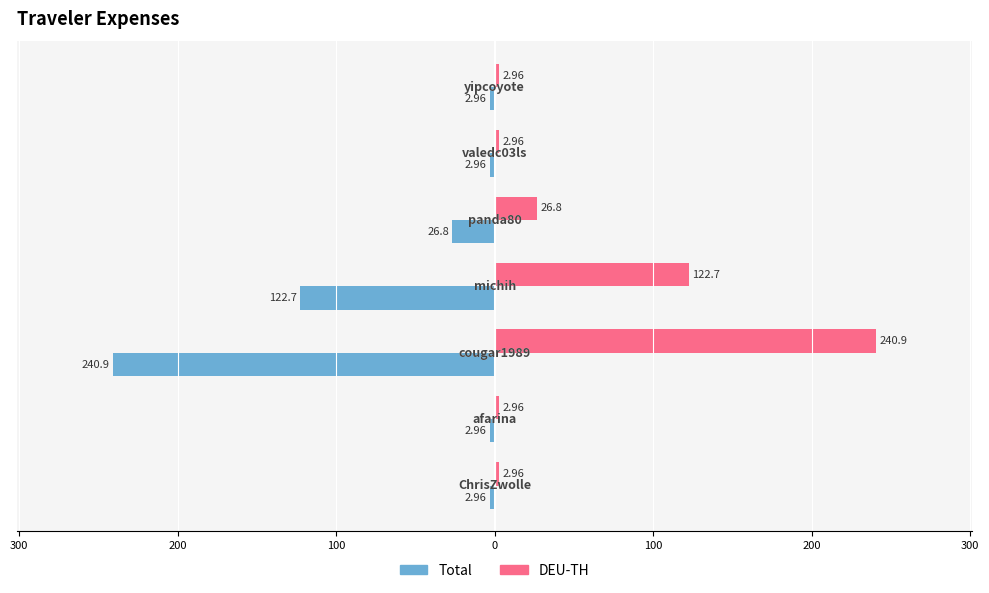

What are all the series names shown in the legend?

Total, DEU-TH